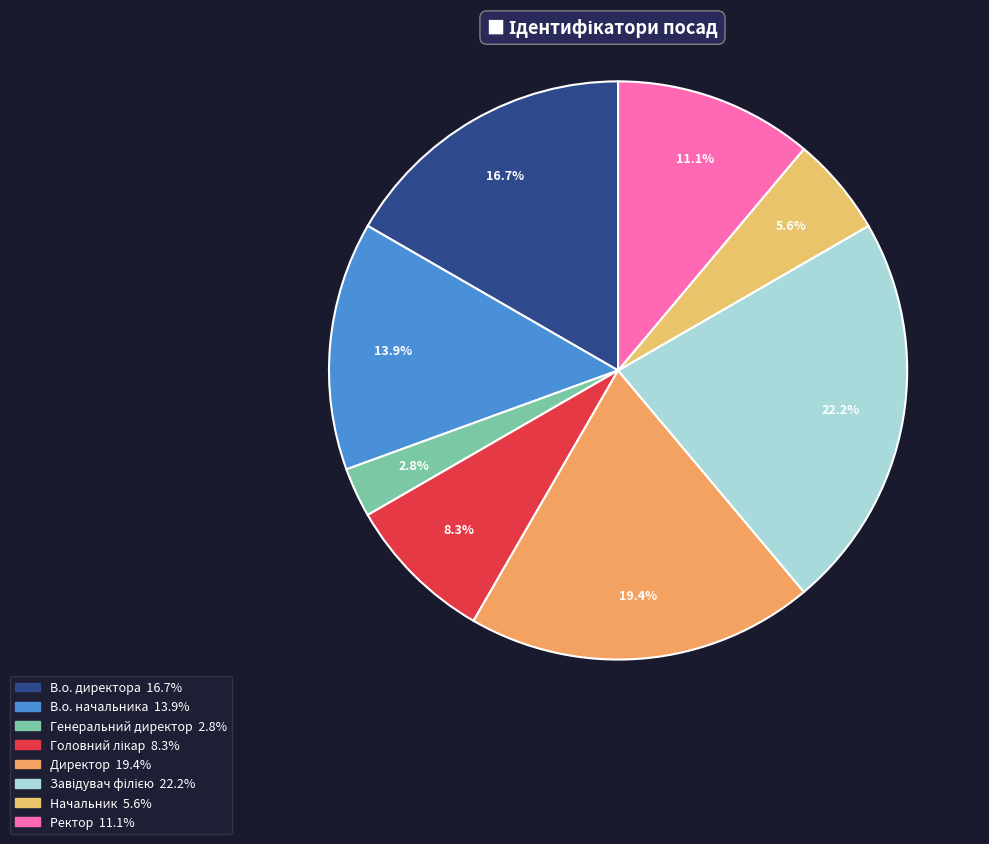

Combined, what portion of the pie is Начальник and Генеральний директор?

8.3%